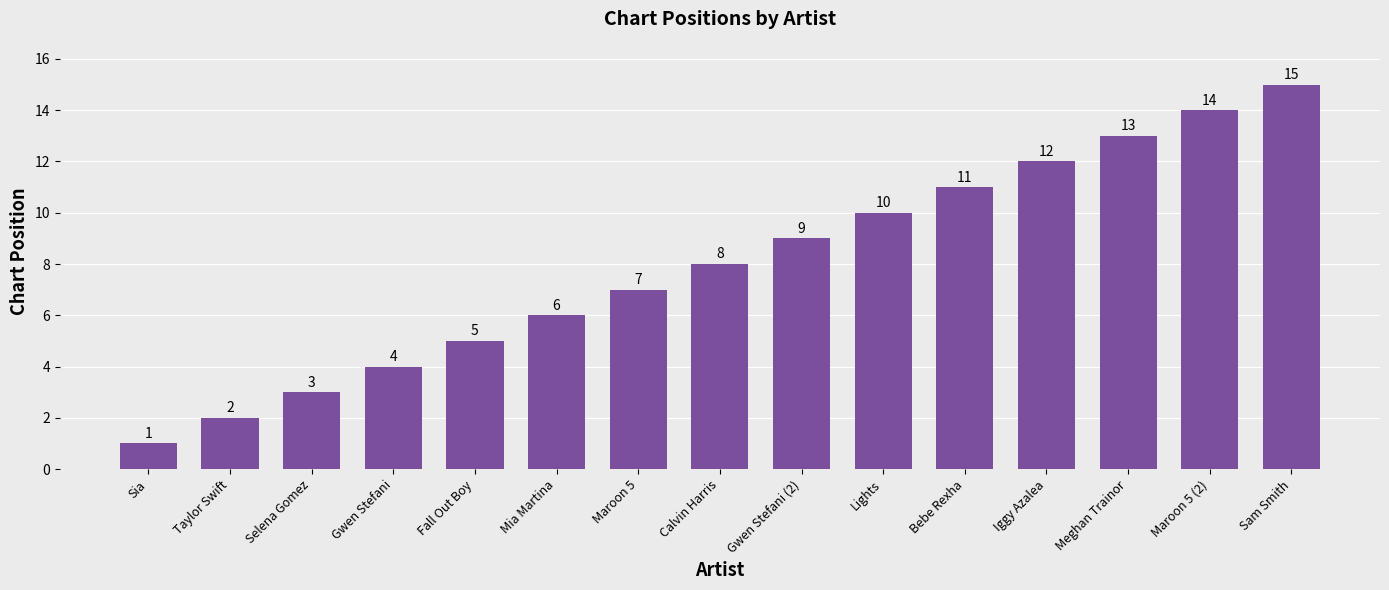

What is the change in value from Mia Martina to Bebe Rexha?

+5